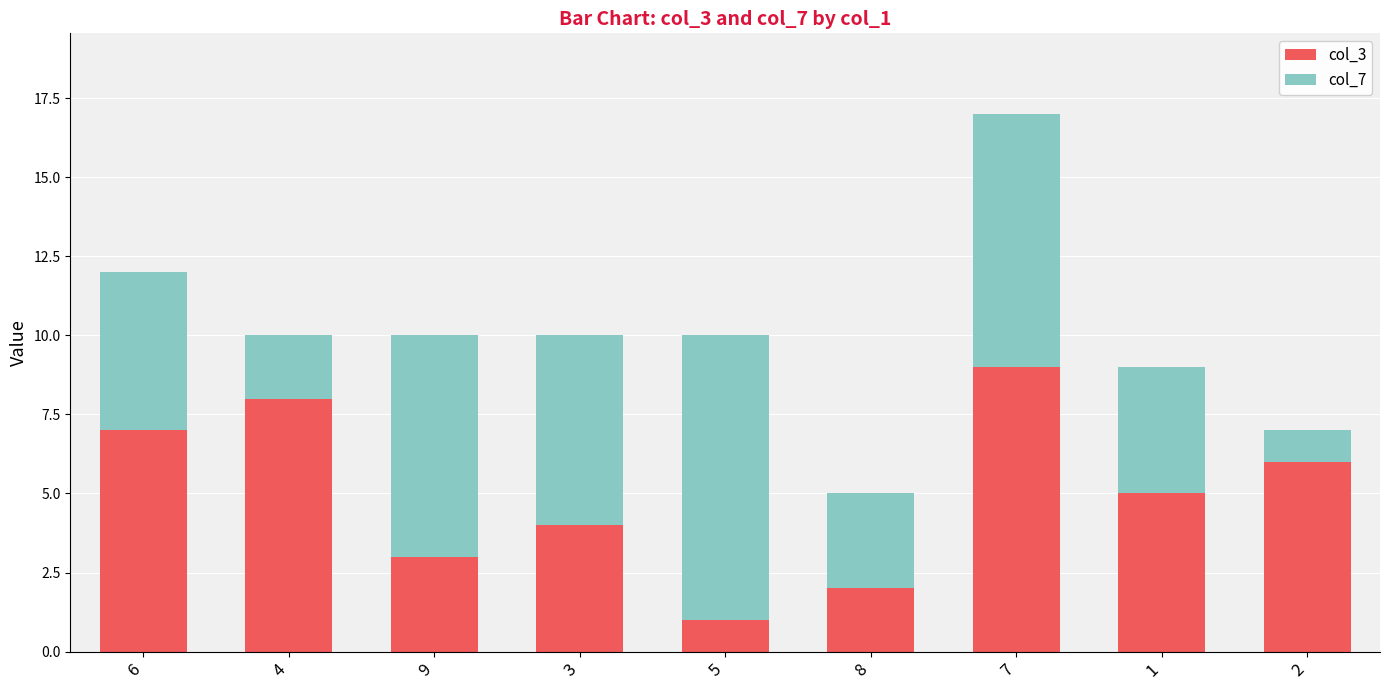

Is it true that col_3 equals 5 at 1?

True